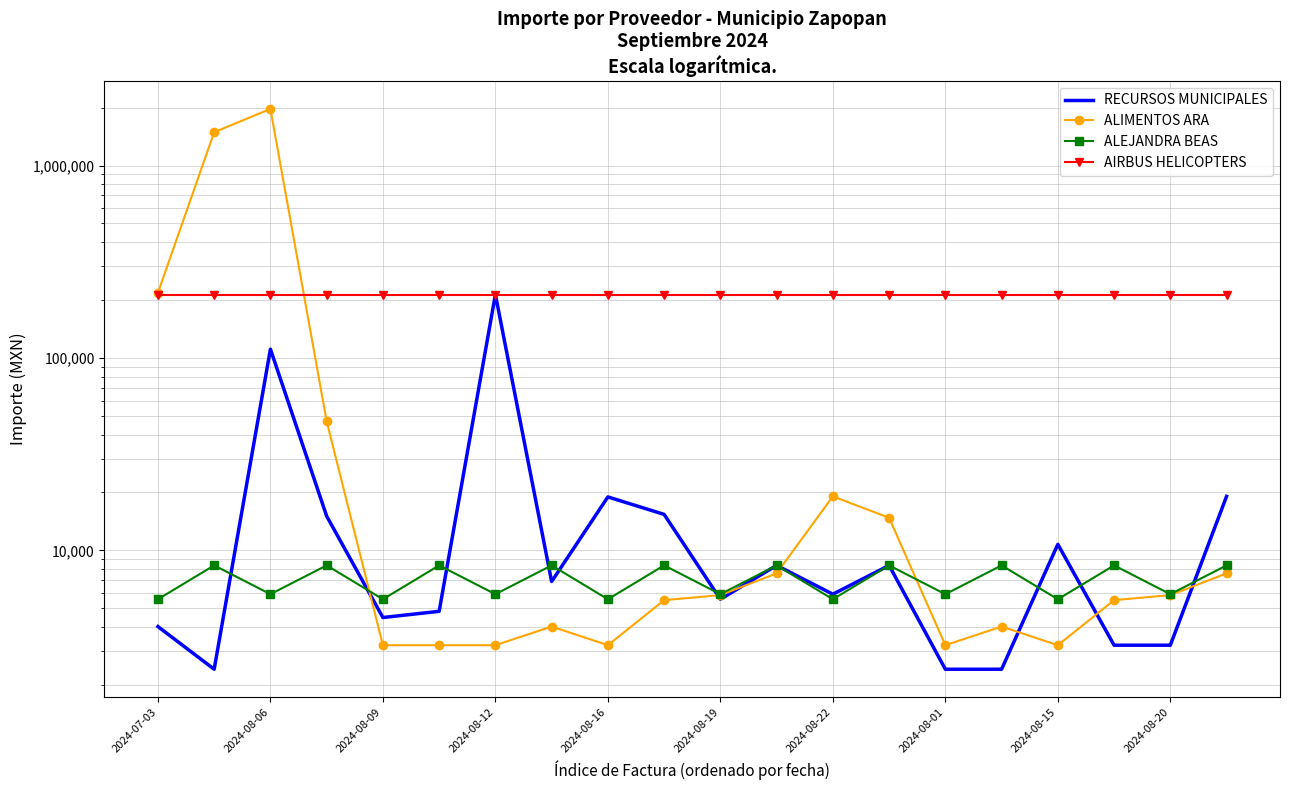

Rank the series by their maximum value, from highest to lowest.

ALIMENTOS ARA, RECURSOS MUNICIPALES, AIRBUS HELICOPTERS, ALEJANDRA BEAS